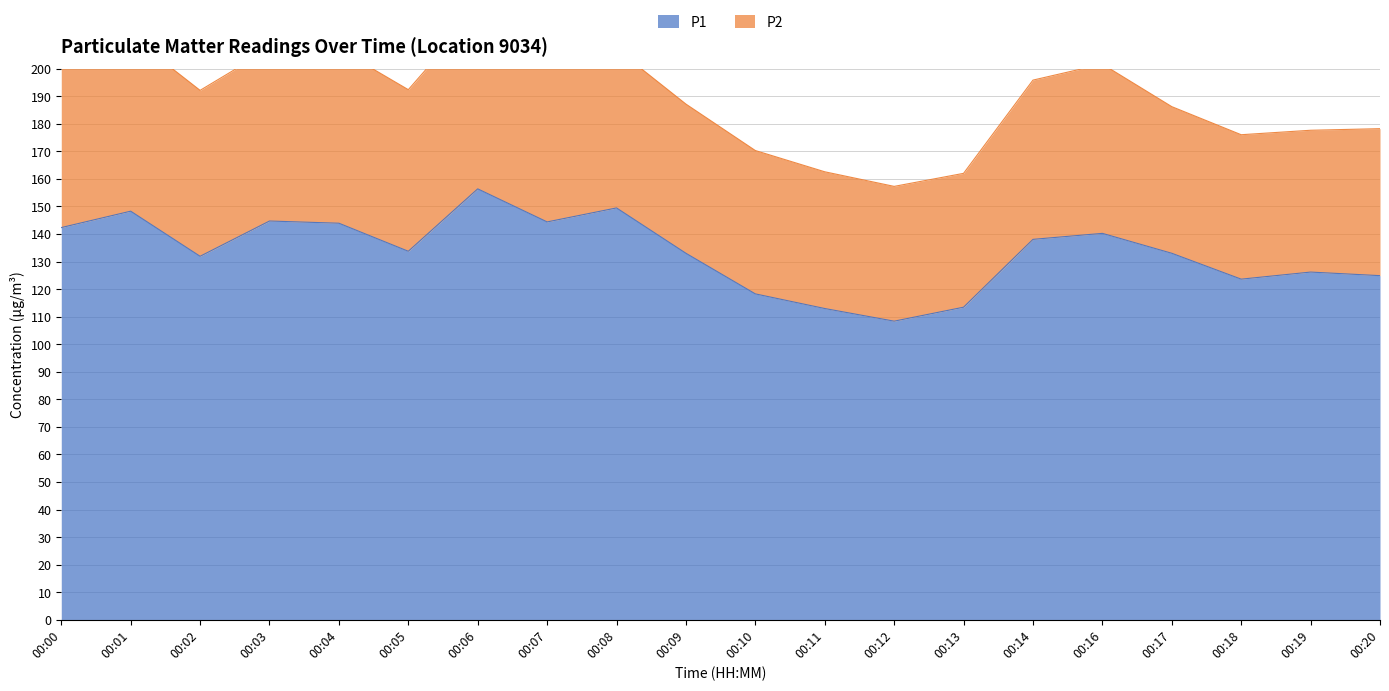

What is the difference between the maximum and minimum values?

48.0